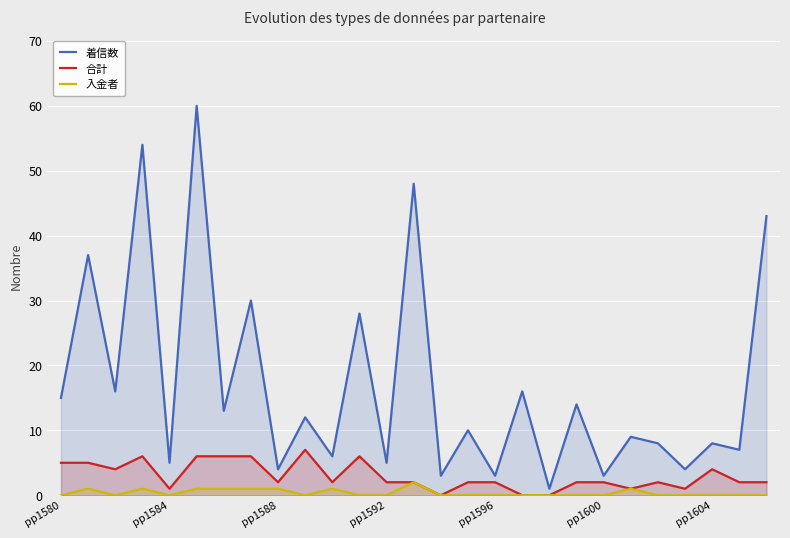

True or false: 合計 and 入金者 intersect in this chart.

False